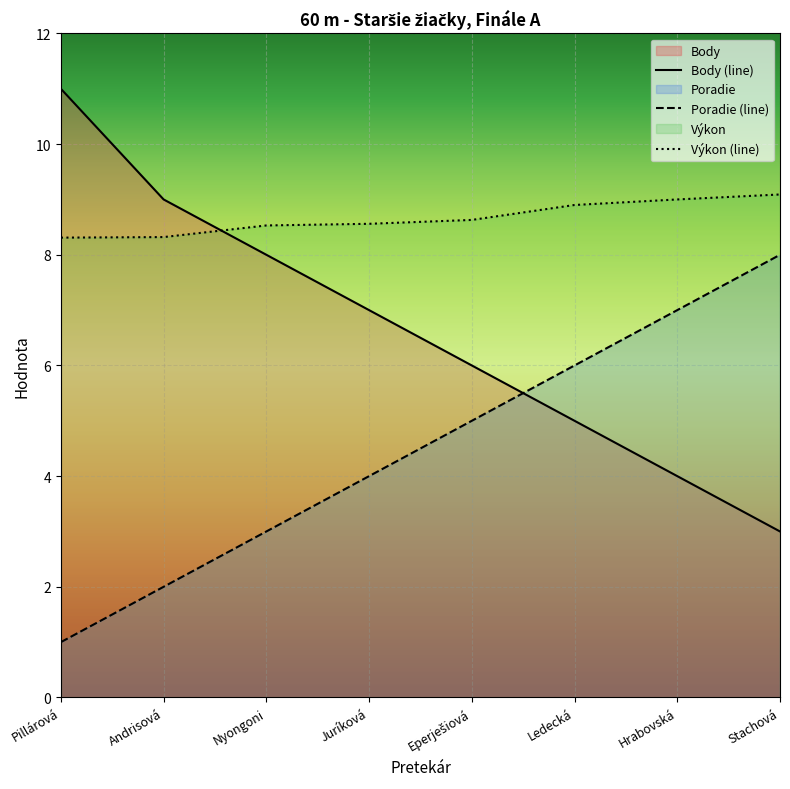

What is the difference between the second highest and second lowest values in the Výkon (line) series?

0.7